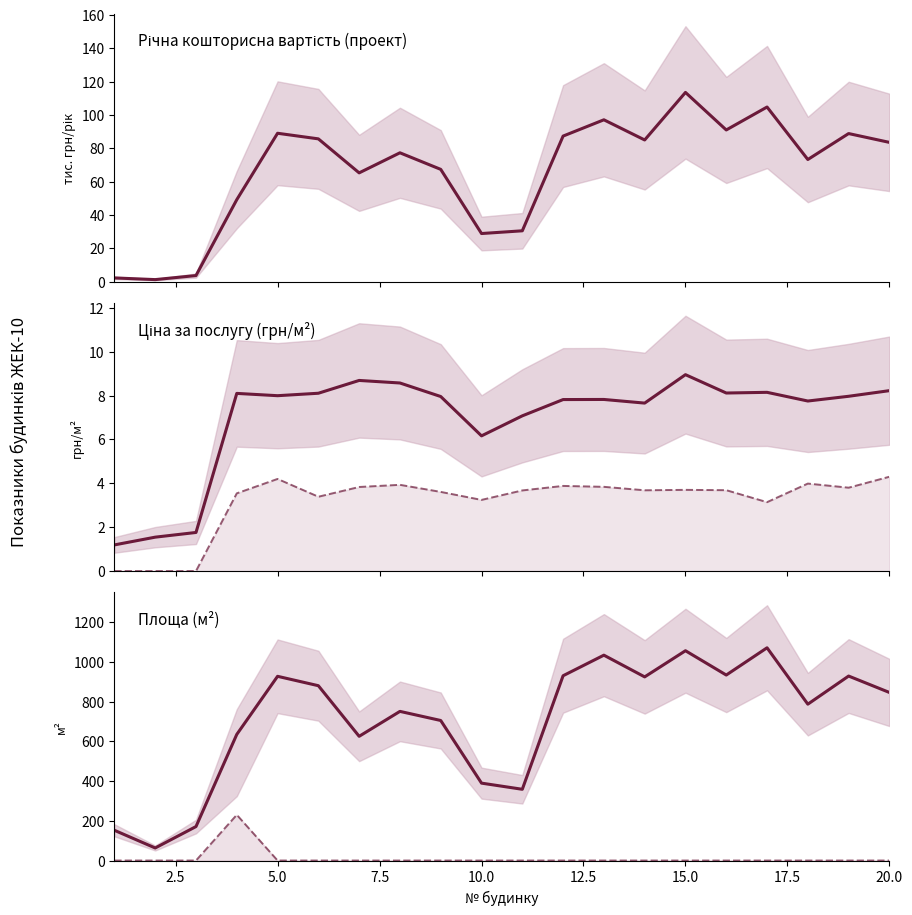

Reading left to right, extract all data points from this chart.

Річна кошторисна вартість (проект): 2.2	1.2	3.6	49.2	89.0	85.7	65.2	77.3	67.3	28.8	30.5	87.3	97.1	85.0	113.5	91.0	104.8	73.3	88.8	83.5
Ціна (не користуються ліфтами): 1.2	1.5	1.8	8.1	8.0	8.1	8.7	8.6	8.0	6.2	7.1	7.8	7.8	7.7	9.0	8.1	8.1	7.7	8.0	8.2
Ціна (нежитлові): 0.0	0.0	0.0	3.5	4.2	3.4	3.8	3.9	3.6	3.2	3.7	3.9	3.8	3.7	3.7	3.7	3.1	4.0	3.8	4.3
Загальна площа: 152.3	63.2	171.1	635.4	928.1	880.8	625.8	751.4	705.5	389.9	358.9	931.0	1034.6	925.2	1057.0	934.5	1071.8	787.7	929.4	846.7
Площа (користуються ліфтами): 0.0	0.0	0.0	230.2	0.0	0.0	0.0	0.0	0.0	0.0	0.0	0.0	0.0	0.0	0.0	0.0	0.0	0.0	0.0	0.0